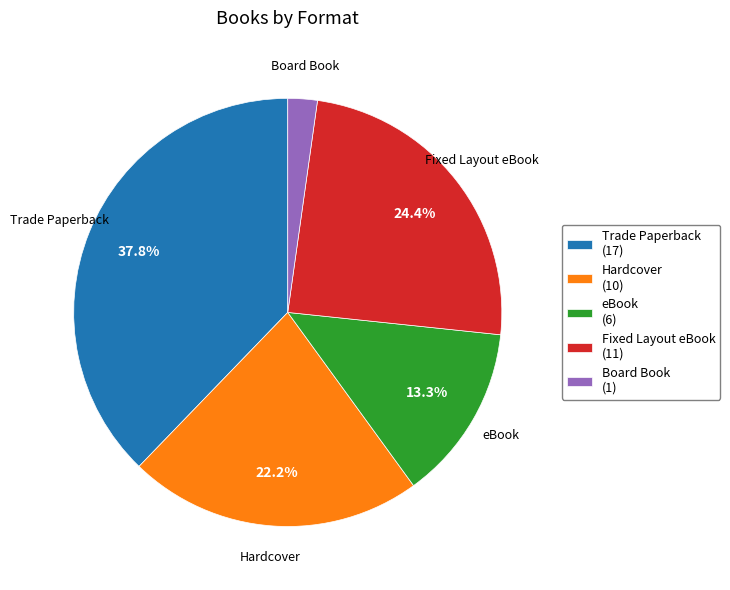

To the nearest percent, what percentage of the pie is Hardcover?

22%